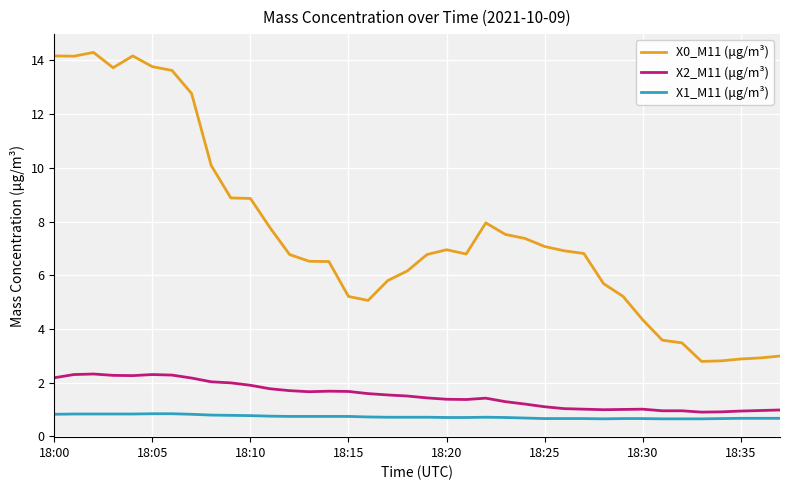

What is the average value of the X2_M11 (μg/m³) series?

1.5